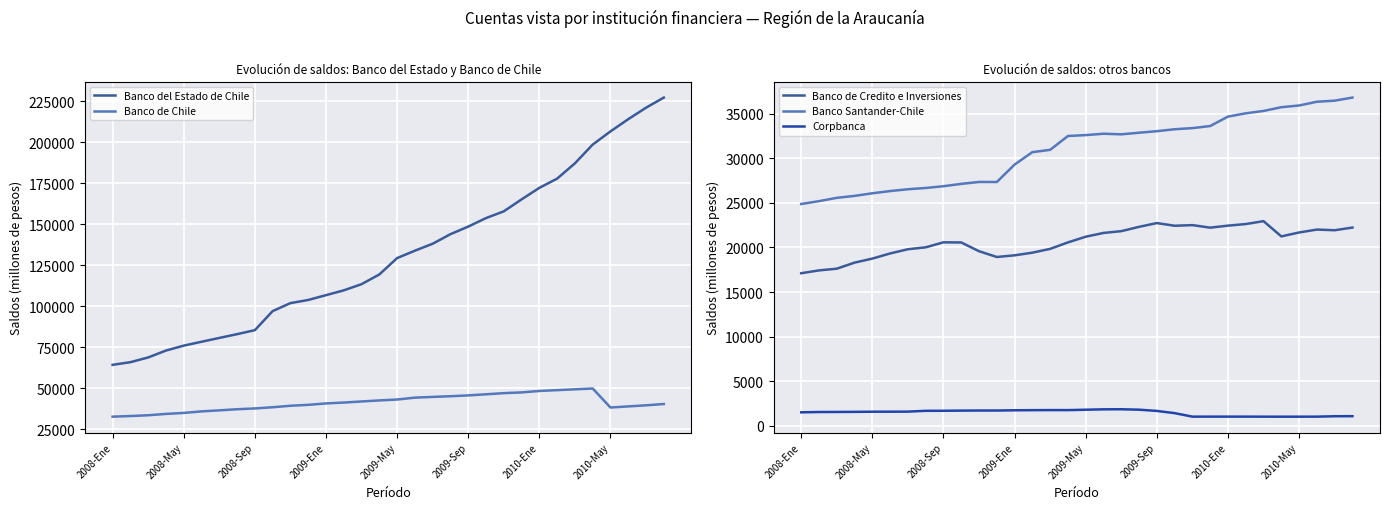

At which category does Banco Santander-Chile reach its first local peak?

10